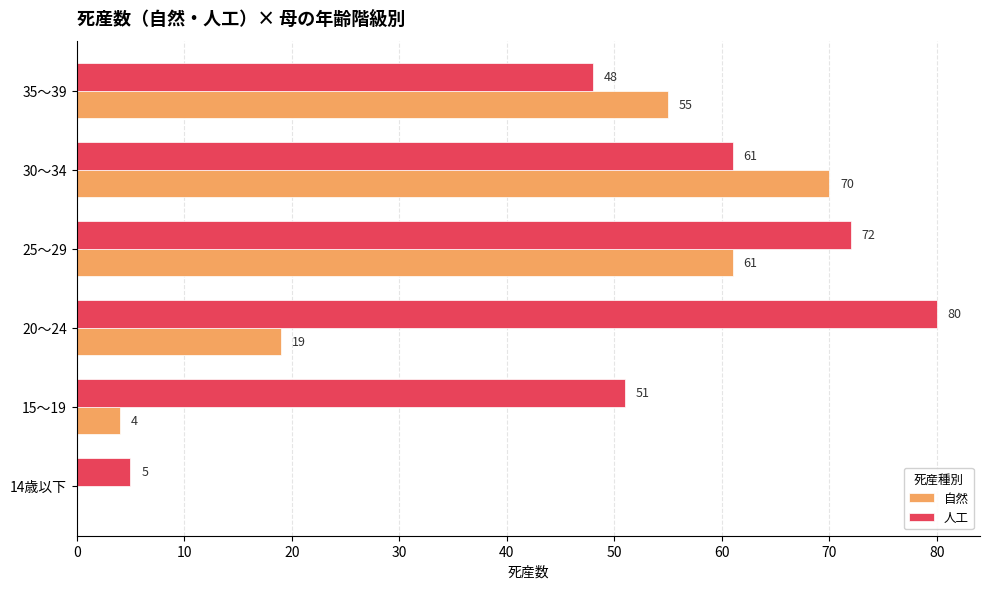

Between 30～34 and 35～39, which series saw the biggest shift?

自然